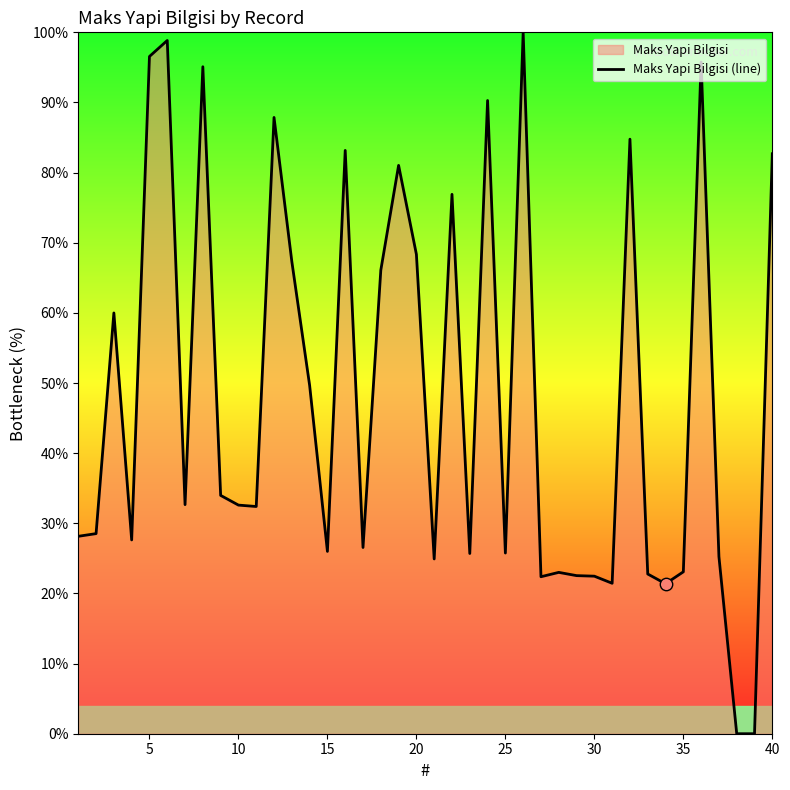

What is the greatest value displayed?

100.0